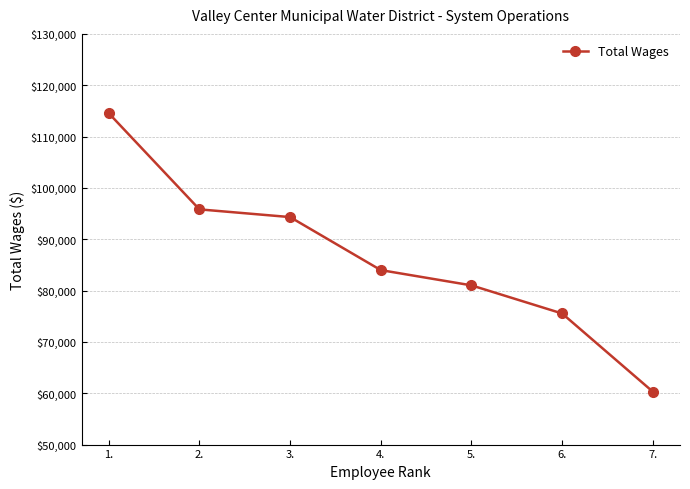

What is the sum of the values at 6. and 3.?

169851